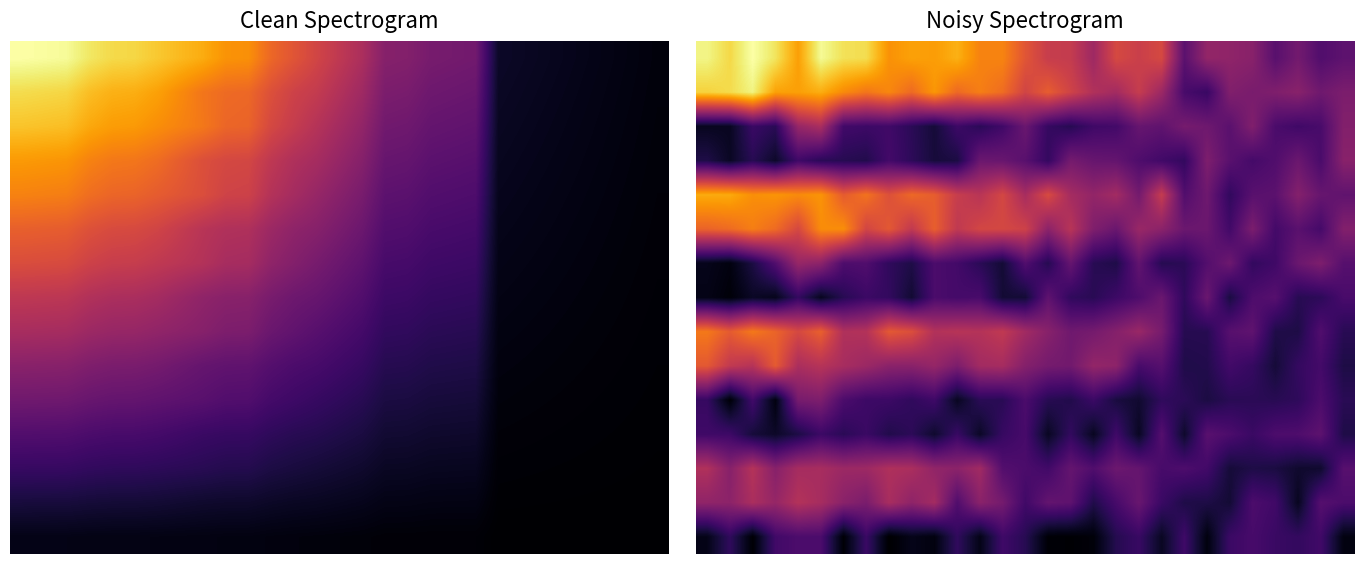

At how many categories does at least one series exceed 18?

21